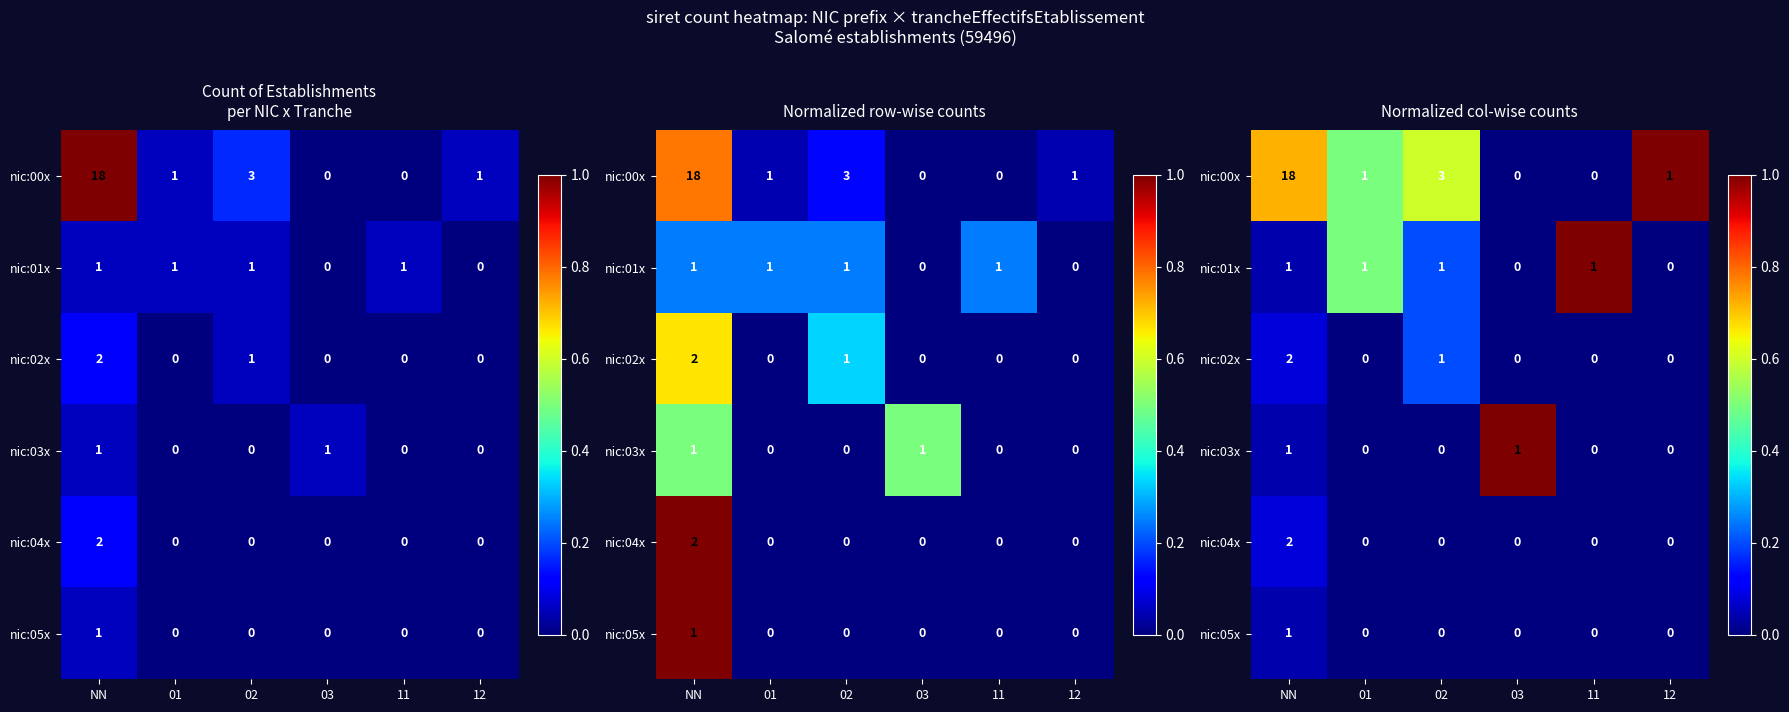

At how many categories does at least one series exceed 0?

6